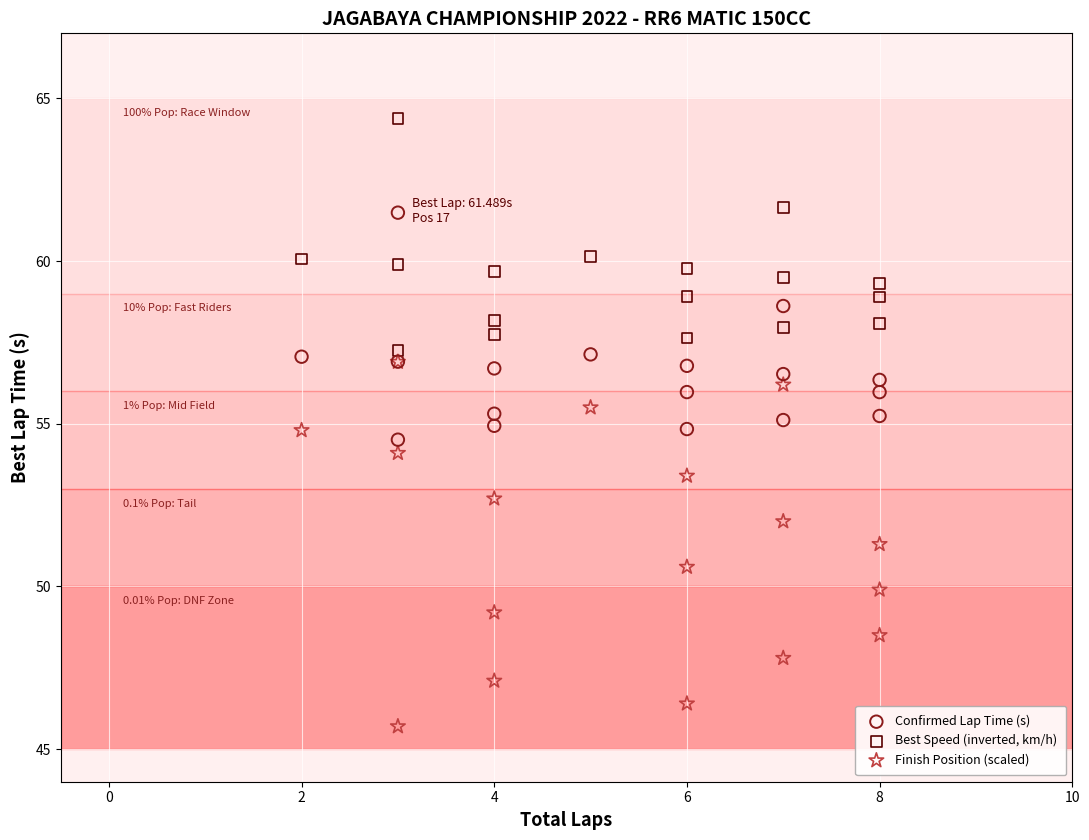

Which series has the largest Y range (max minus min)?

Finish Position (scaled)